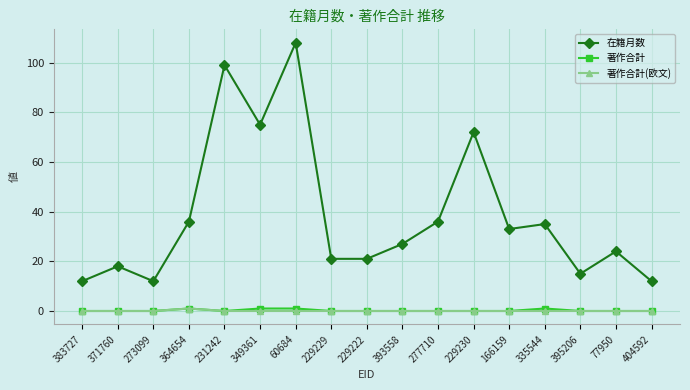

Is it true that 在籍月数 equals 29 at 229229?

False